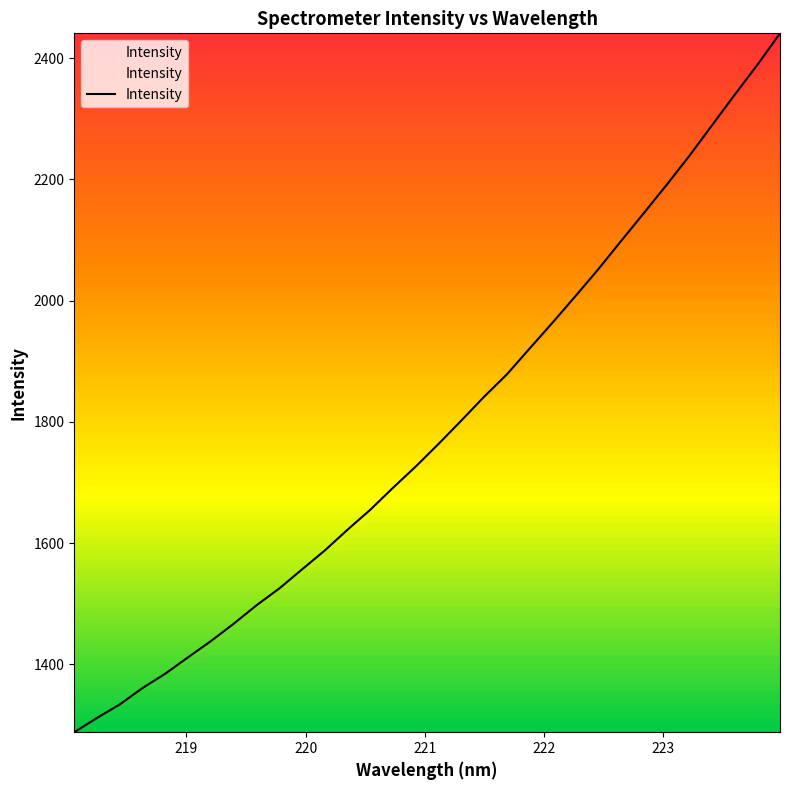

What is the maximum value shown in the chart?

2441.1